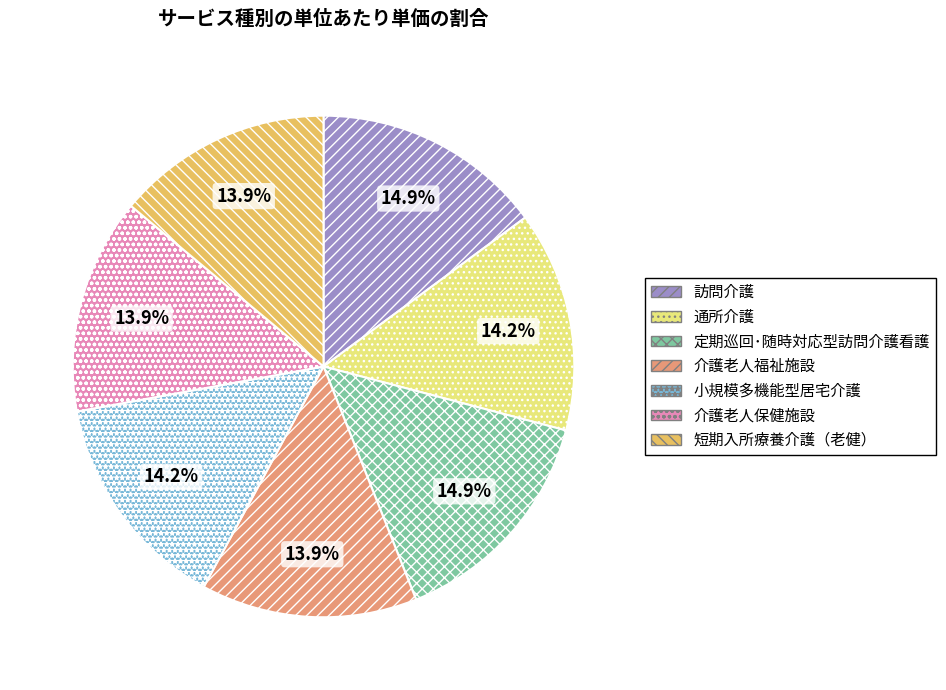

Is there any slice that represents more than half of the pie?

No